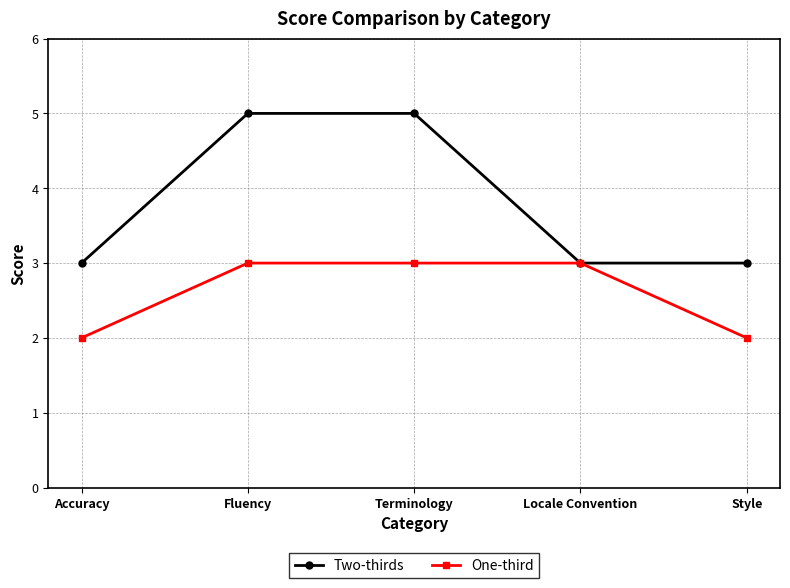

What is the average value of the Two-thirds series?

4